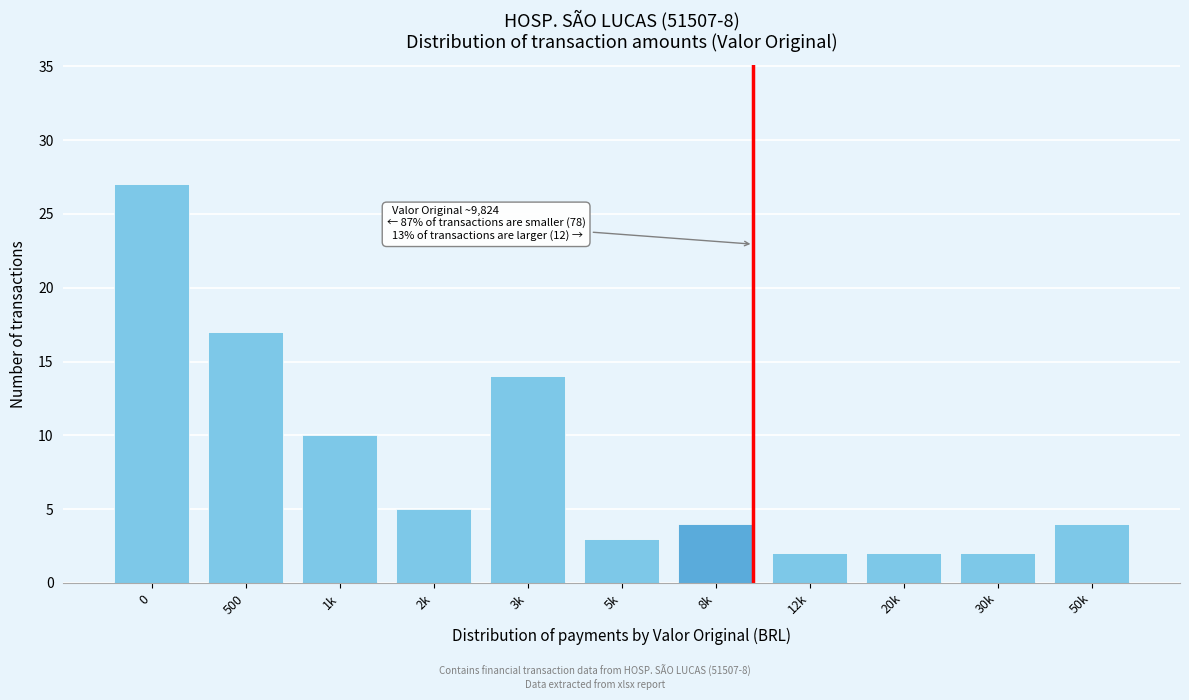

Reading left to right, what are all the values shown in this chart?

0=27	500=17	1k=10	2k=5	3k=14	5k=3	8k=4	12k=2	20k=2	30k=2	50k=4